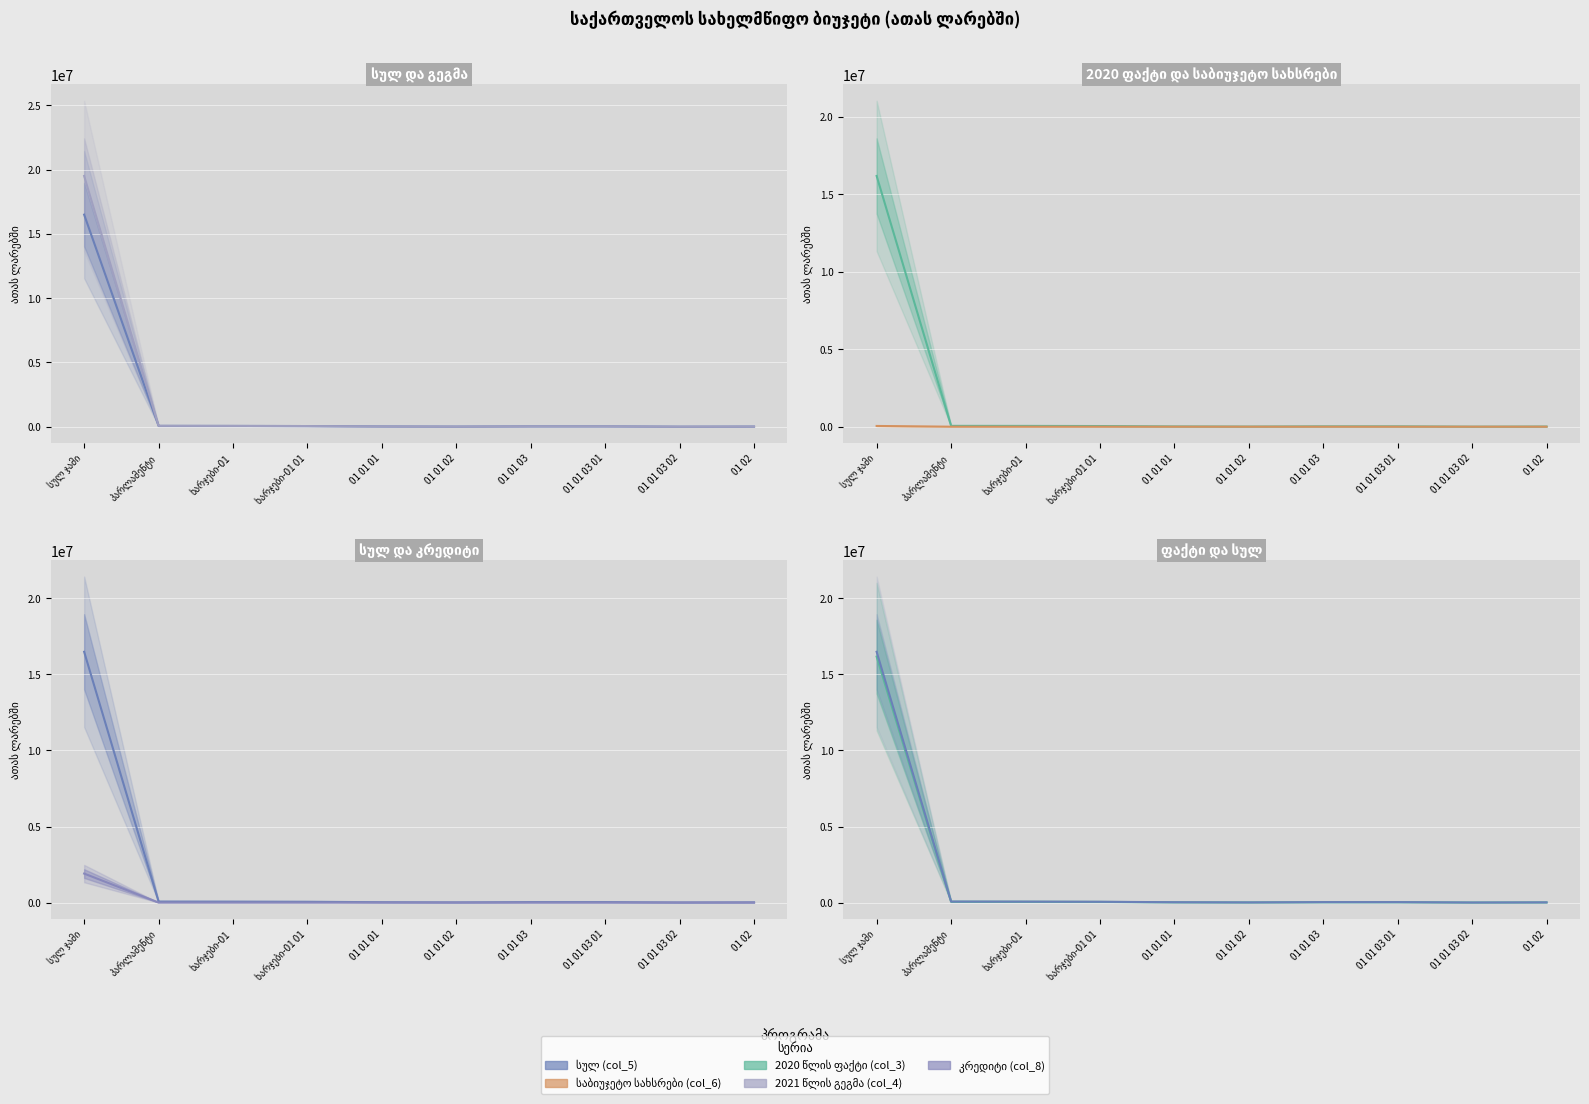

Is it true that 2020 წლის ფაქტი (col_3) equals 21594.7 at 01 01 03 01?

True